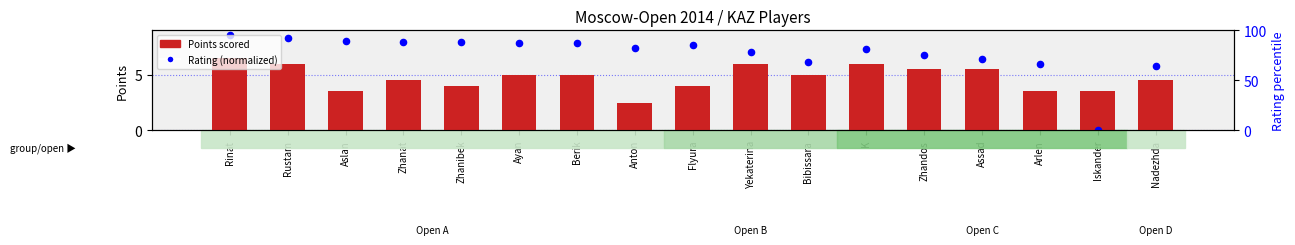

What is the total value across all series at Berik?

12.8